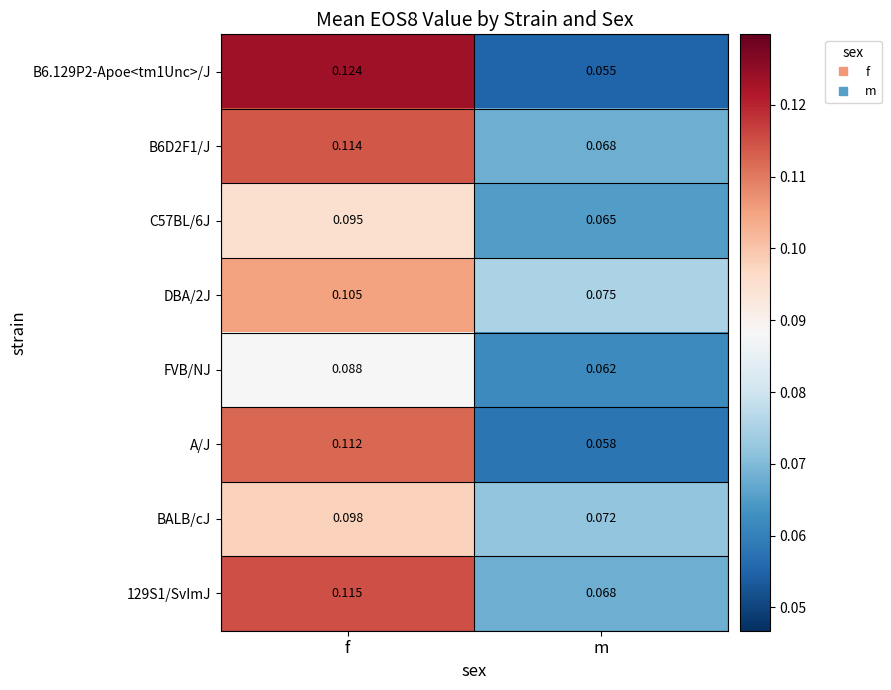

At which label is BALB/cJ closest to 0?

m